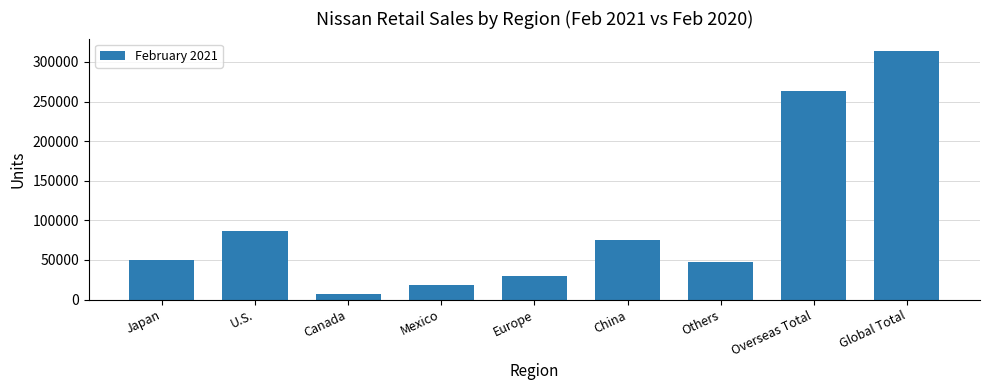

What is the label of the 2nd bar from the right?

Overseas Total